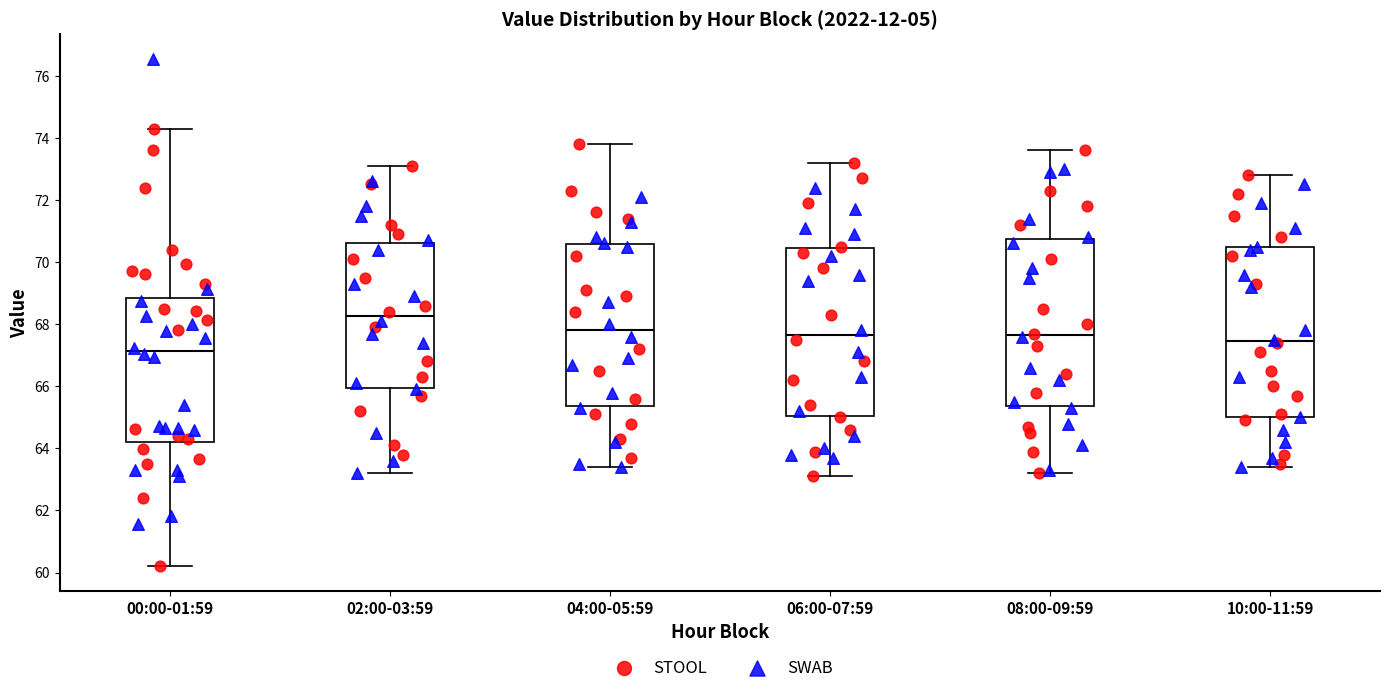

Which box's median line is the lowest?

00:00-01:59